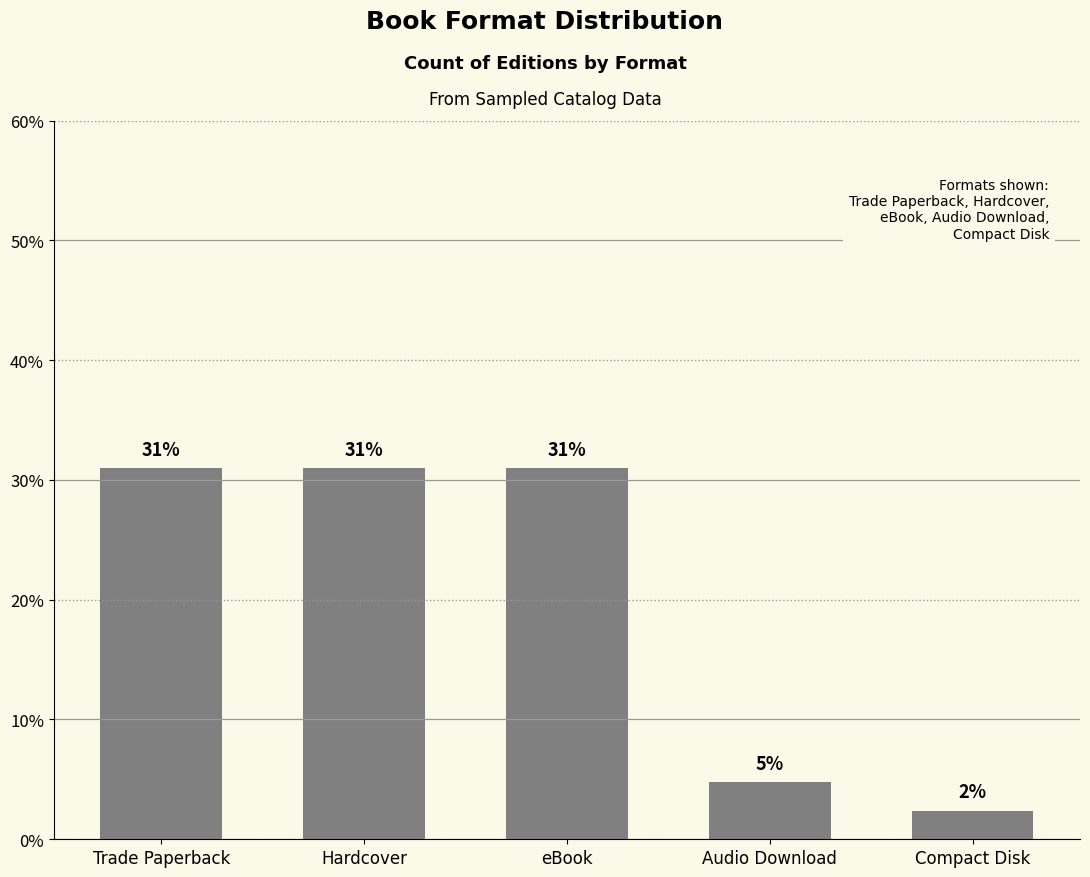

How many data points are above 30?

3